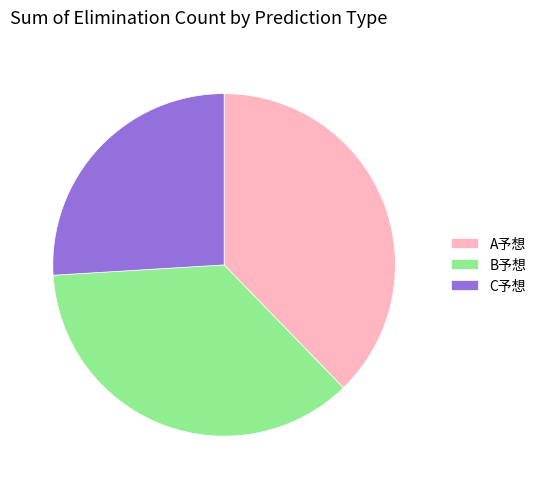

Does B予想 account for over 50% of the chart?

No